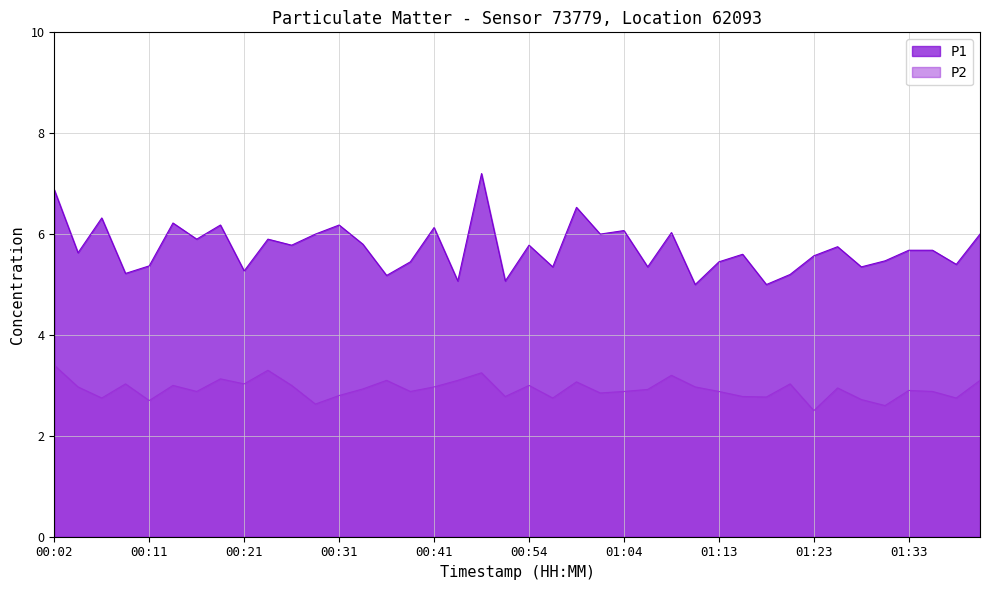

Is it true that P2 equals 2.9 at 01:06?

True